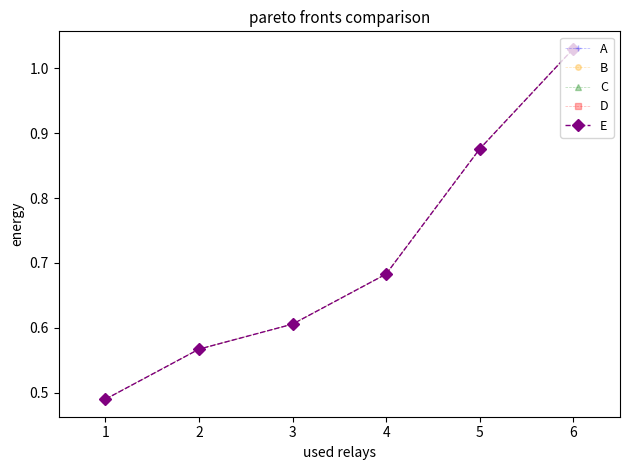

Does the chart have visible grid lines?

No